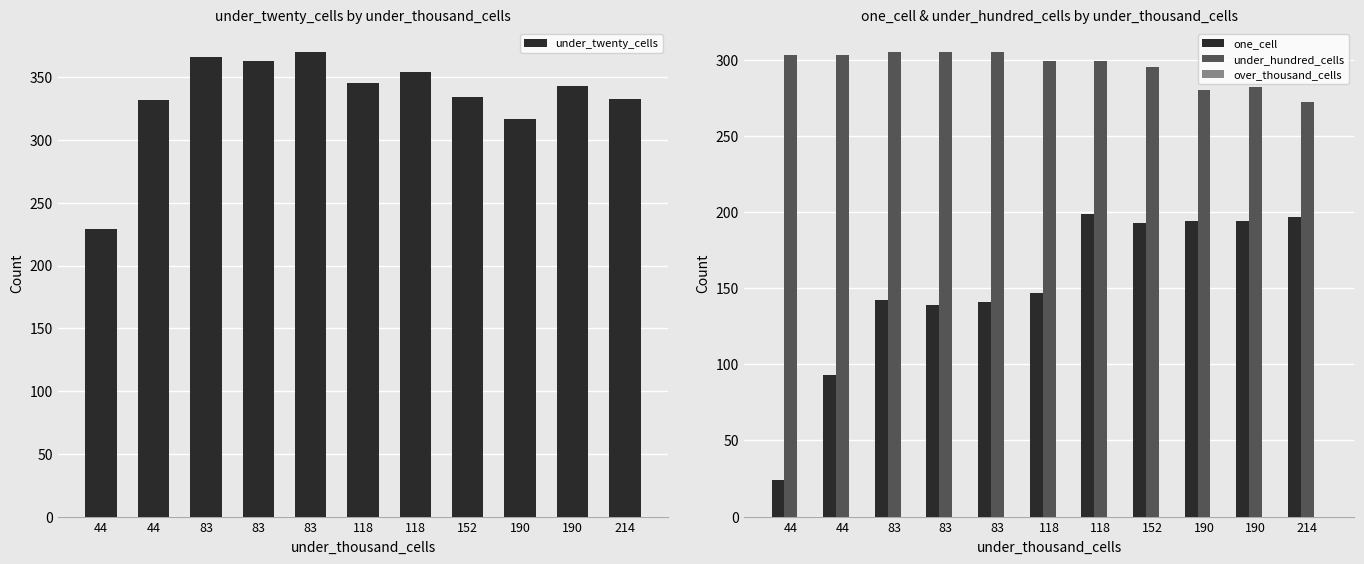

Rank the series at 190 from highest to lowest value.

under_twenty_cells, under_hundred_cells, one_cell, over_thousand_cells